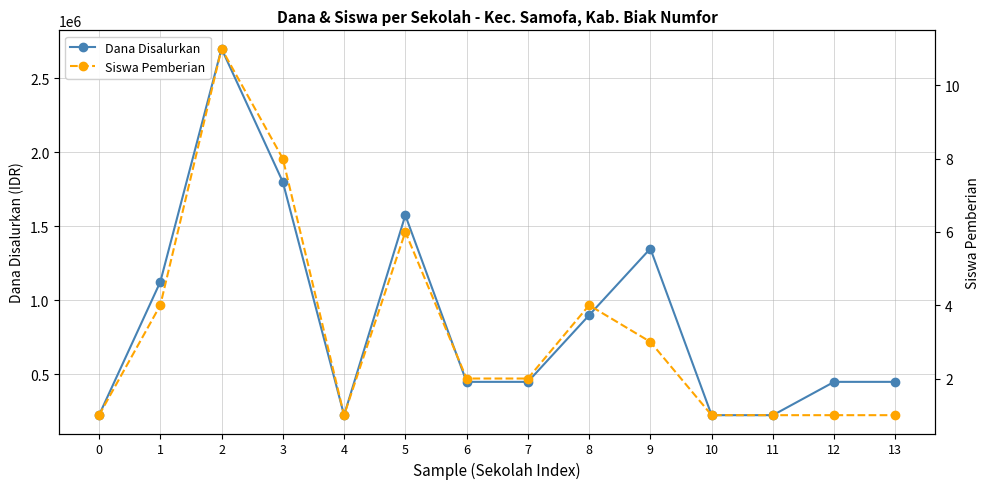

What is the value of the Siswa Pemberian point at the 10th from the left?

3